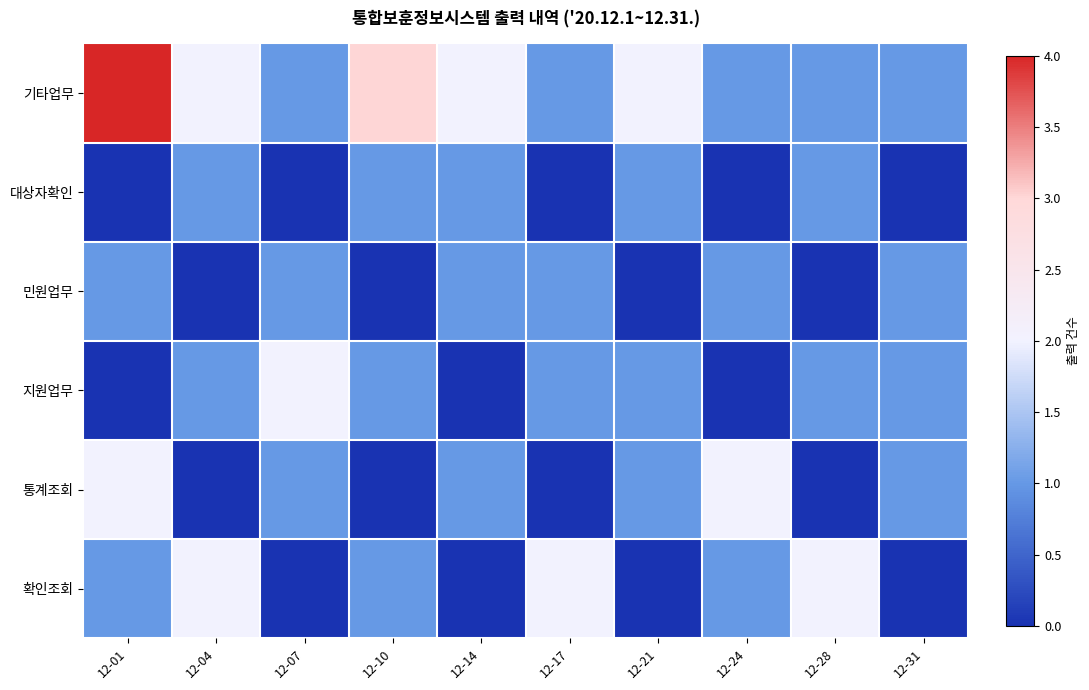

At how many categories does at least one series exceed 3?

1